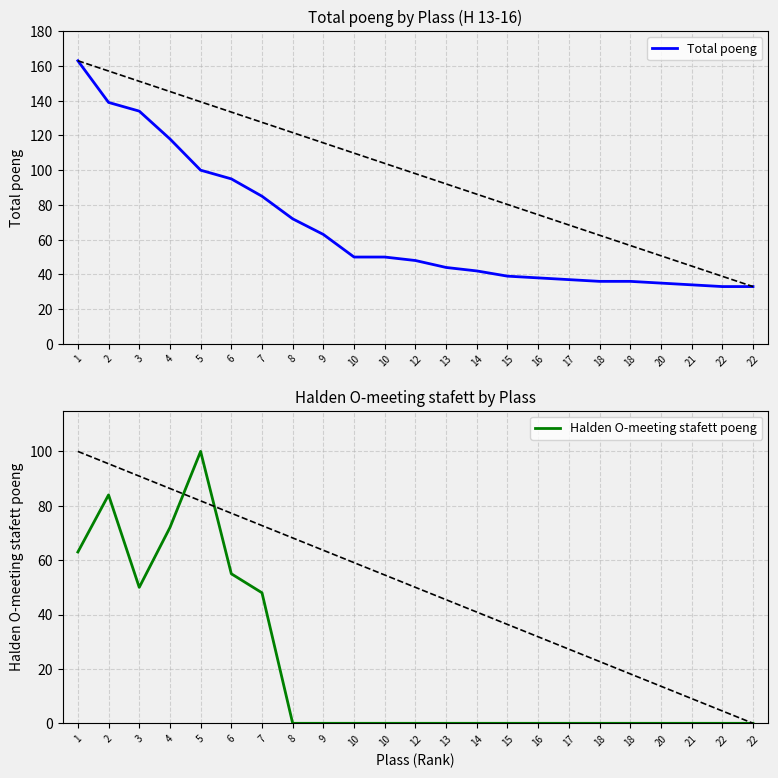

Does the chart display data point markers on the line(s)?

No